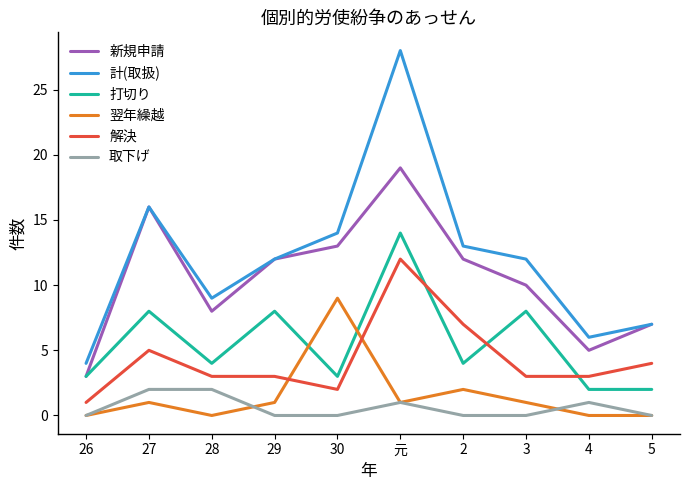

What is the maximum value for 新規申請?

19